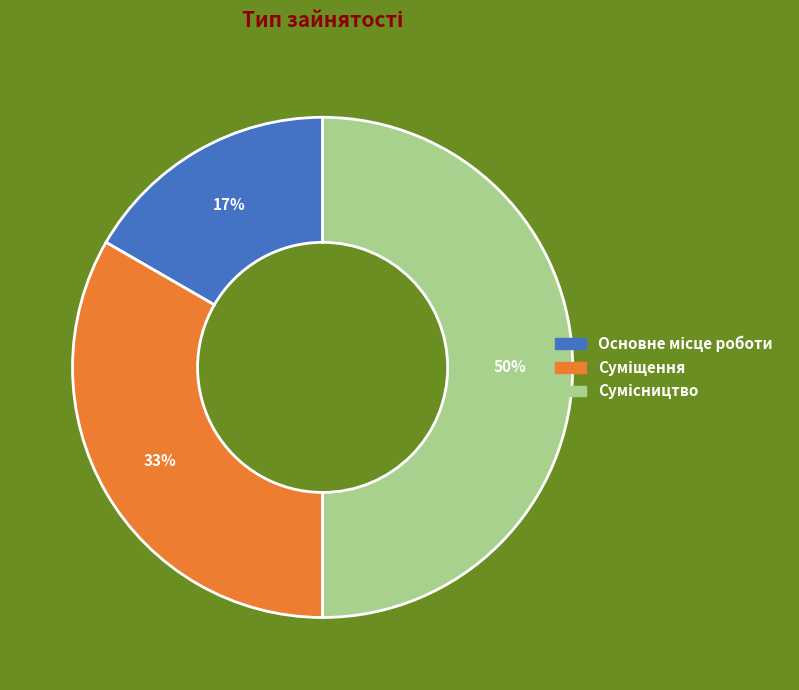

To the nearest percent, what is the average slice percentage?

33%